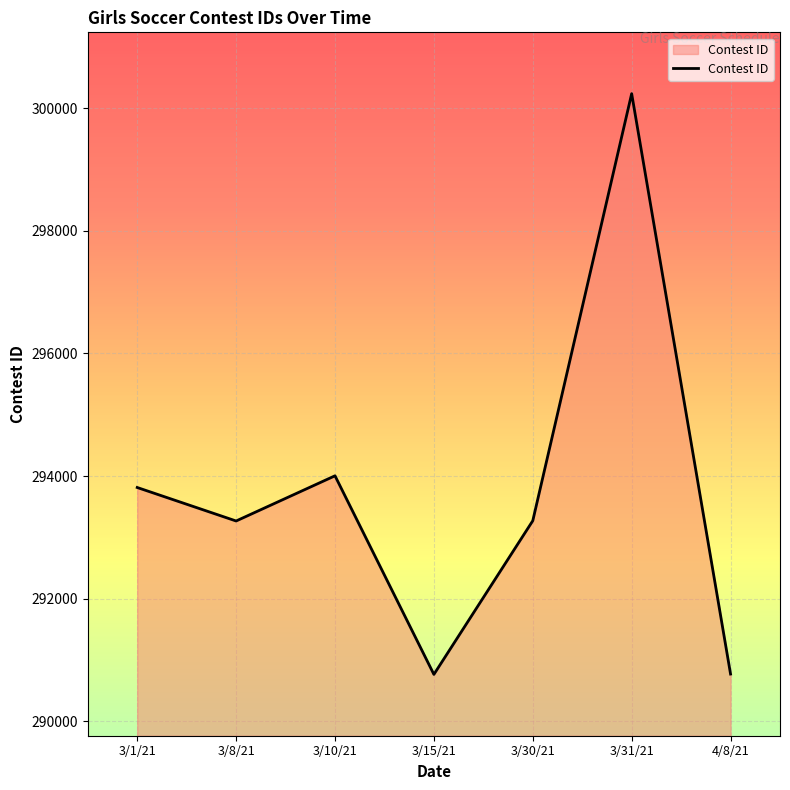

What is the change in value from 3/8/21 to 3/15/21?

-2502